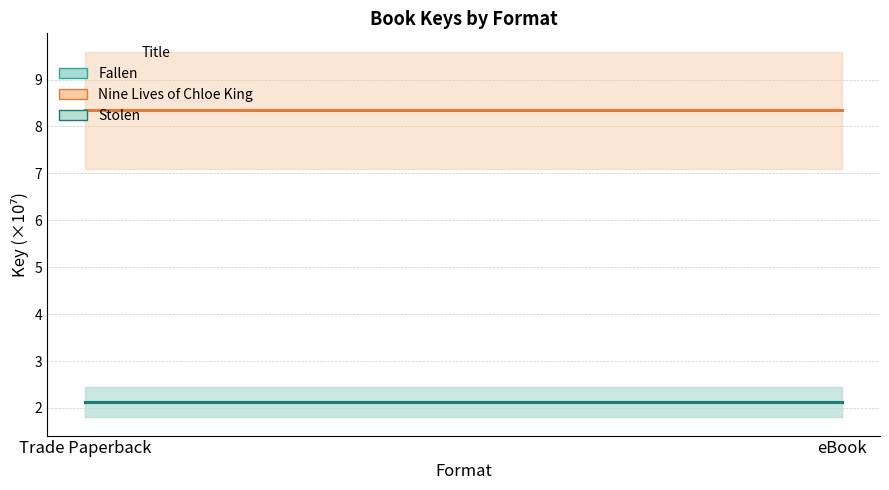

At how many categories does at least one series exceed 7?

2